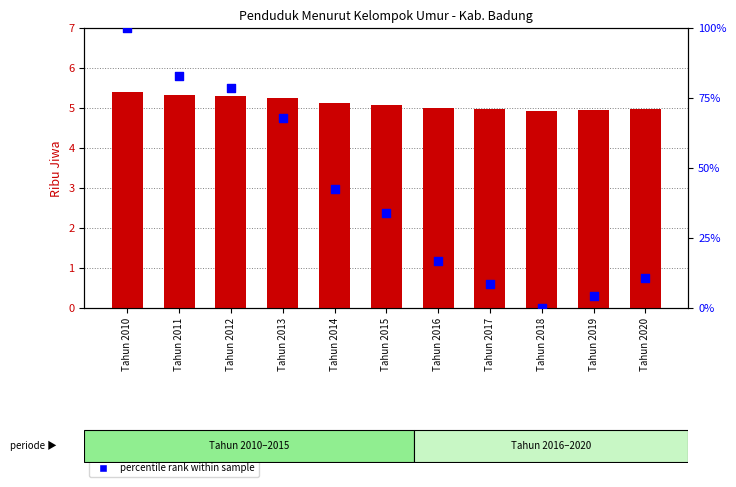

Is the value of Penduduk (Ribu Jiwa) at Tahun 2013 greater than the value of percentile rank within sample at Tahun 2012?

No